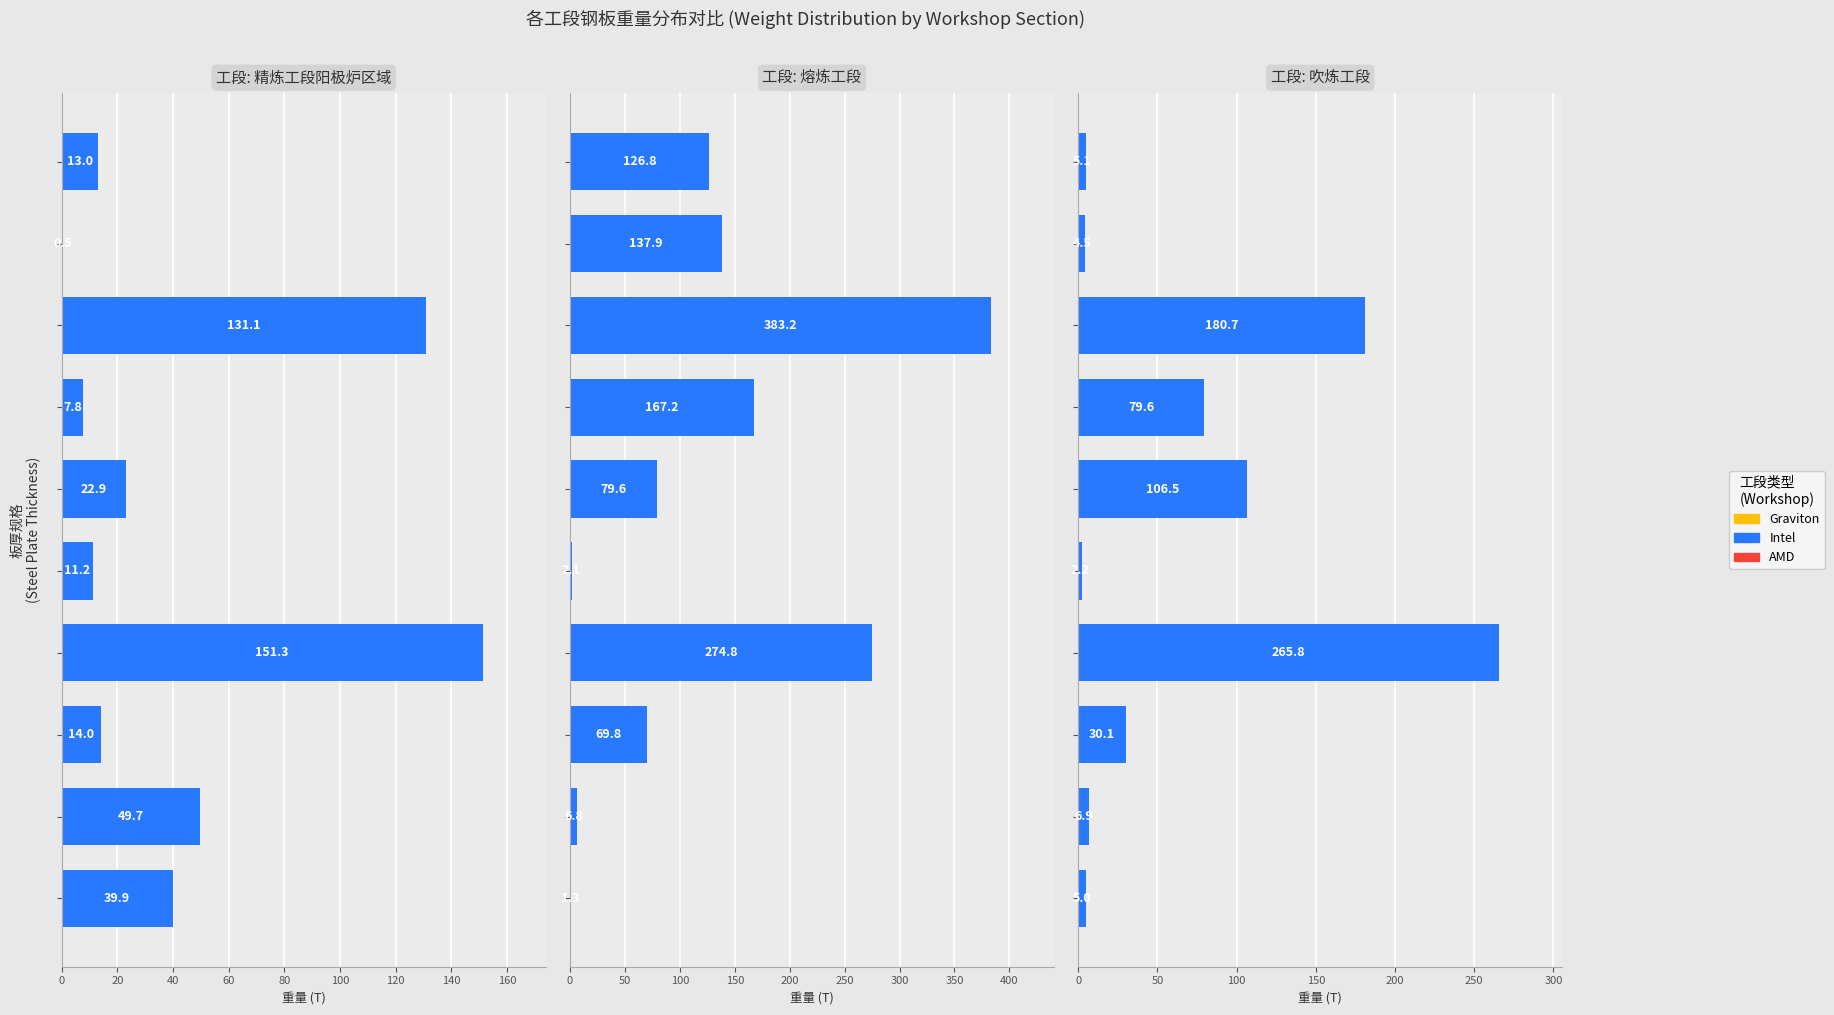

Is the value of 吹炼工段 at 0 greater than the value of 熔炼工段 at 160?

No